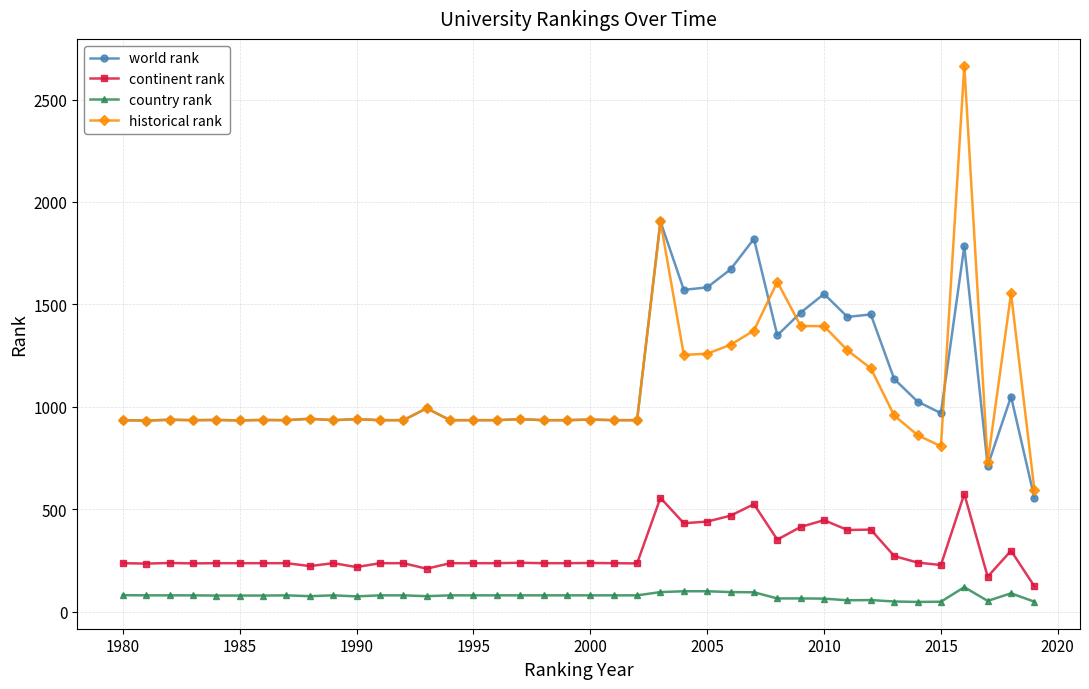

What is the maximum value for world rank?

1905.0